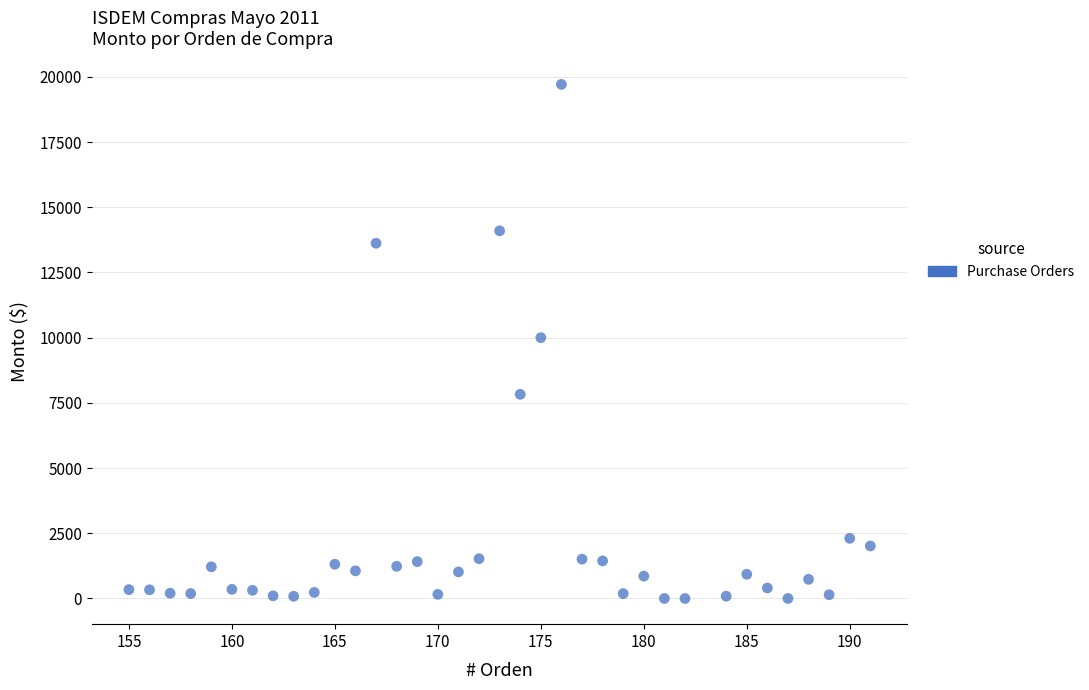

What is the range of X values (max minus min)?

36.0